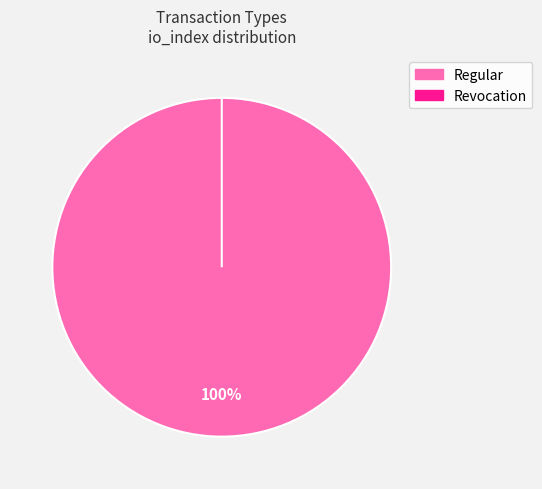

How many slices are in this pie chart?

2